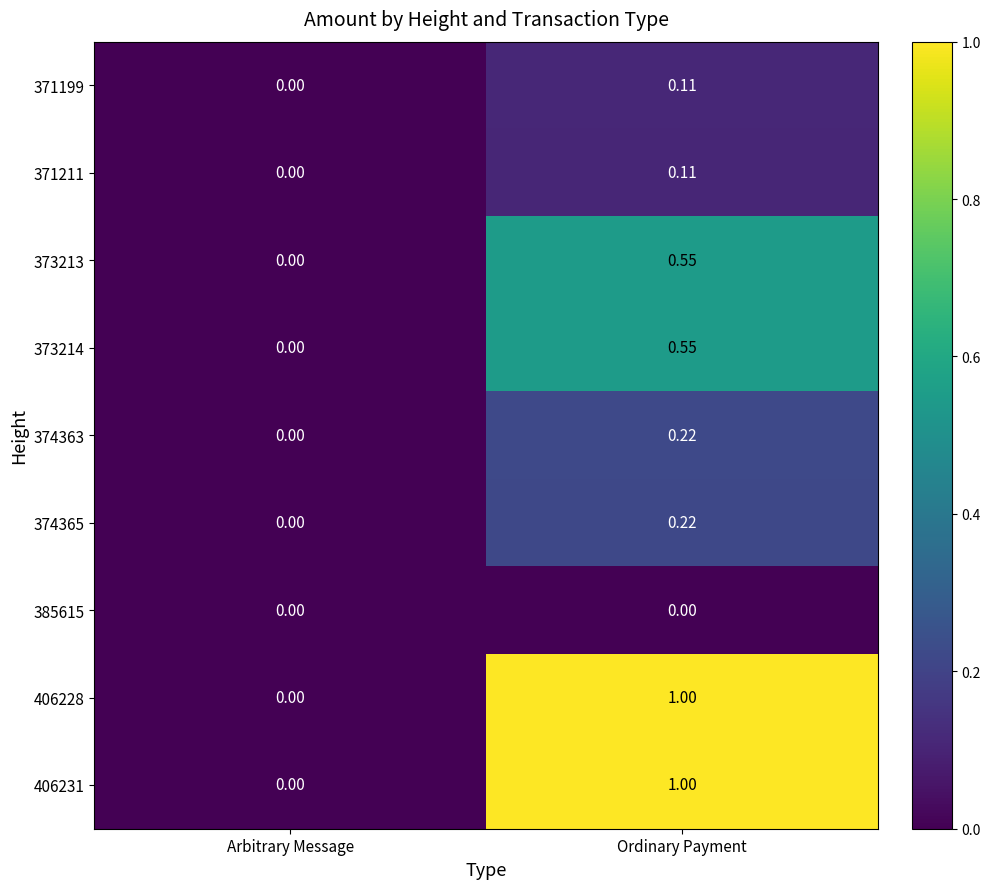

Where is 374365 nearest to the value 0?

Arbitrary Message